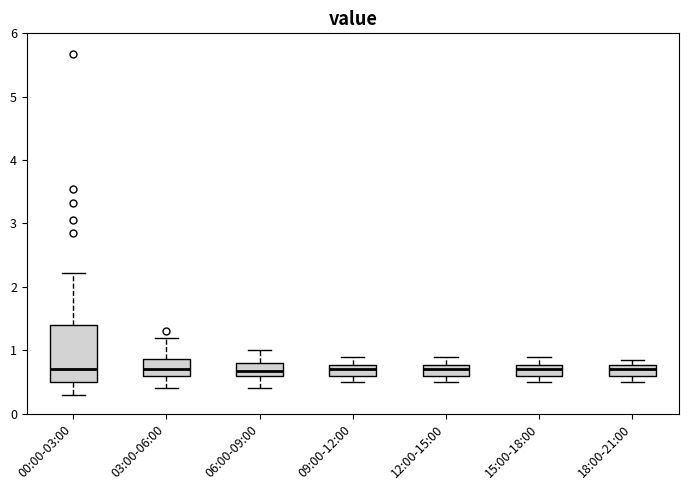

Reading left to right, read every box against the y-axis: the position of its median line, the range the box covers, and the ends of its whiskers. The values are not printed on the chart, so give them approximately, as read against the axis.

00:00-03:00: median 0.7, box 0.5 to 1.4, whiskers 0.3 to 2.2
03:00-06:00: median 0.7, box 0.6 to 0.9, whiskers 0.4 to 1.2
06:00-09:00: median 0.7, box 0.6 to 0.8, whiskers 0.4 to 1.0
09:00-12:00: median 0.7, box 0.6 to 0.8, whiskers 0.5 to 0.9
12:00-15:00: median 0.7, box 0.6 to 0.8, whiskers 0.5 to 0.9
15:00-18:00: median 0.7, box 0.6 to 0.8, whiskers 0.5 to 0.9
18:00-21:00: median 0.7, box 0.6 to 0.8, whiskers 0.5 to 0.9